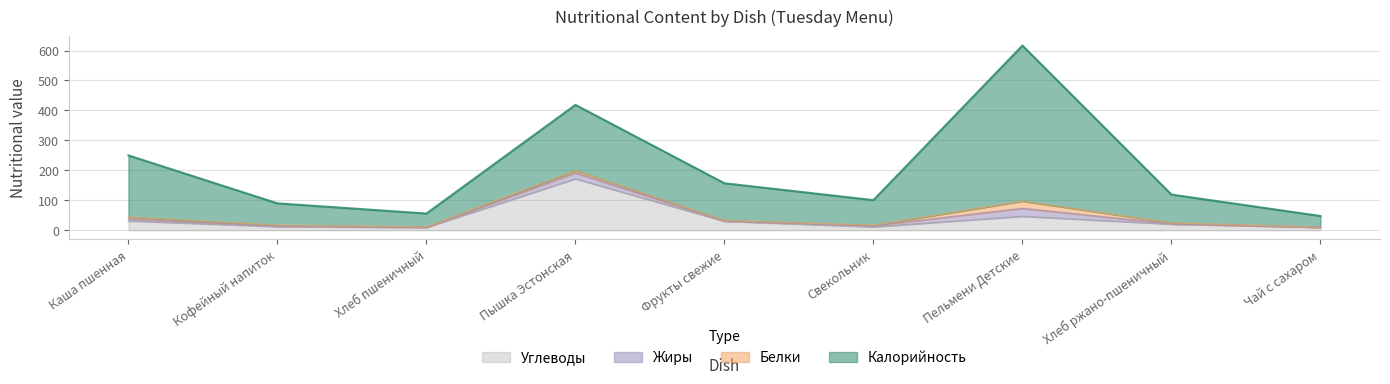

True or false: Калорийность and Белки intersect in this chart.

False